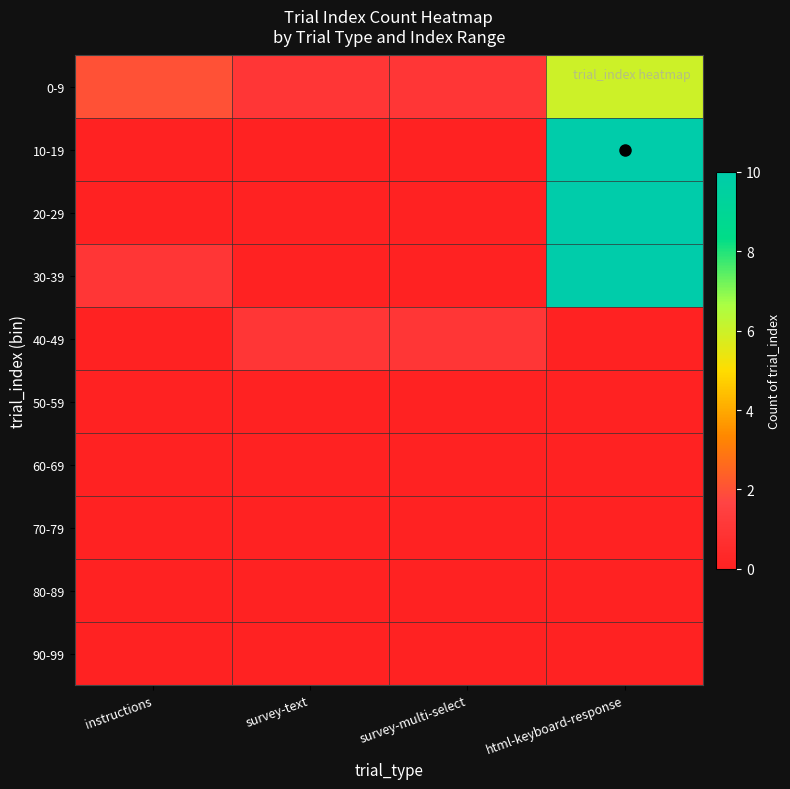

Reading left to right, extract all data points from this chart.

0-9: instructions=2	survey-text=1	survey-multi-select=1	html-keyboard-response=6
10-19: instructions=0	survey-text=0	survey-multi-select=0	html-keyboard-response=10
20-29: instructions=0	survey-text=0	survey-multi-select=0	html-keyboard-response=10
30-39: instructions=1	survey-text=0	survey-multi-select=0	html-keyboard-response=10
40-49: instructions=0	survey-text=1	survey-multi-select=1	html-keyboard-response=0
50-59: instructions=0	survey-text=0	survey-multi-select=0	html-keyboard-response=0
60-69: instructions=0	survey-text=0	survey-multi-select=0	html-keyboard-response=0
70-79: instructions=0	survey-text=0	survey-multi-select=0	html-keyboard-response=0
80-89: instructions=0	survey-text=0	survey-multi-select=0	html-keyboard-response=0
90-99: instructions=0	survey-text=0	survey-multi-select=0	html-keyboard-response=0